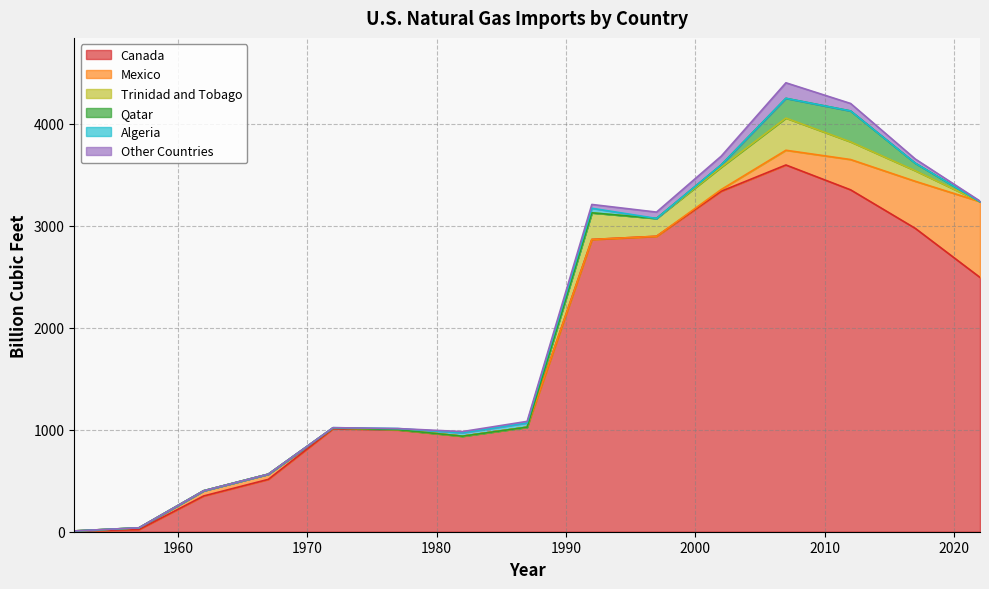

What is the average value of the Trinidad and Tobago series?

83.1